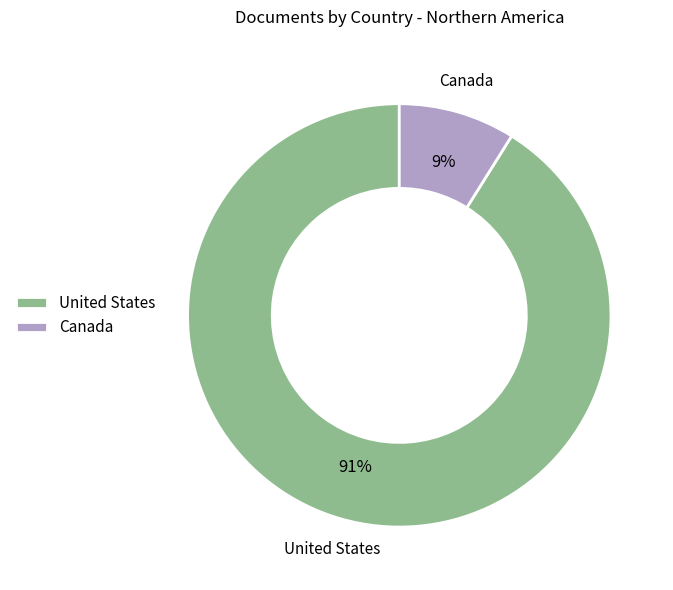

How many slices are in this pie chart?

2